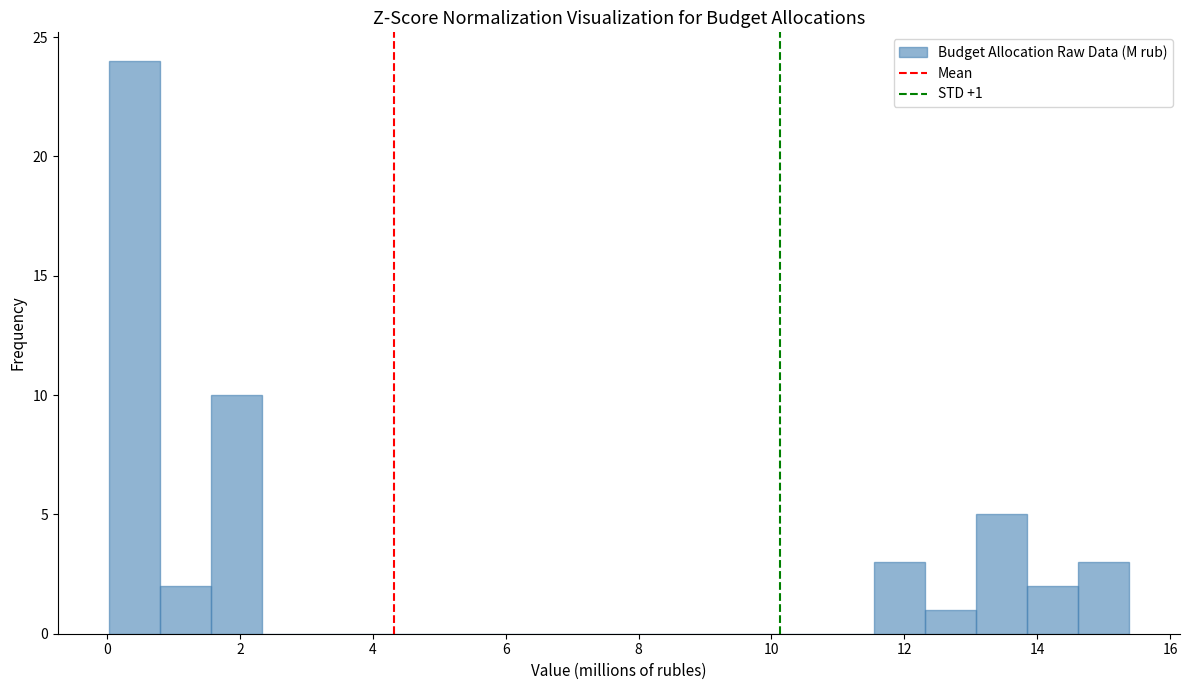

Read against the x-axis, roughly where is the centre of the tallest bar?

0.4